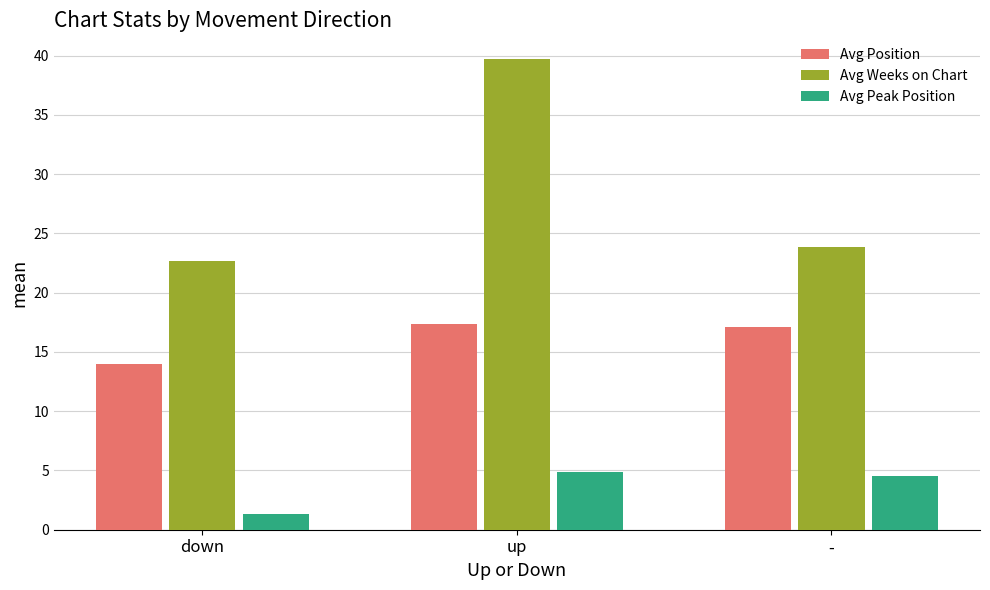

What is the sum of the Avg Peak Position values at up and down?

6.2